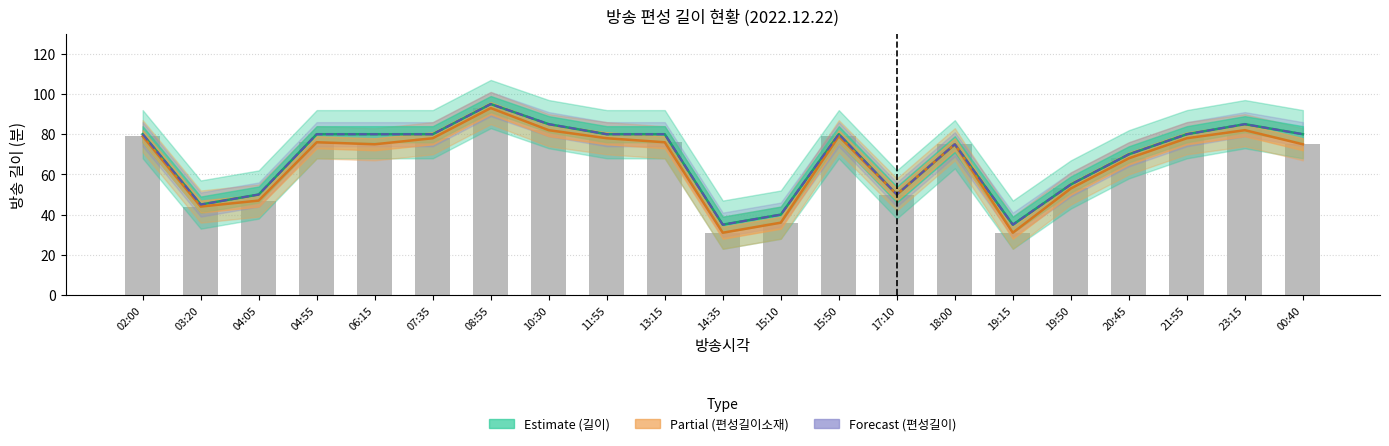

How many categories are shown in the chart?

21